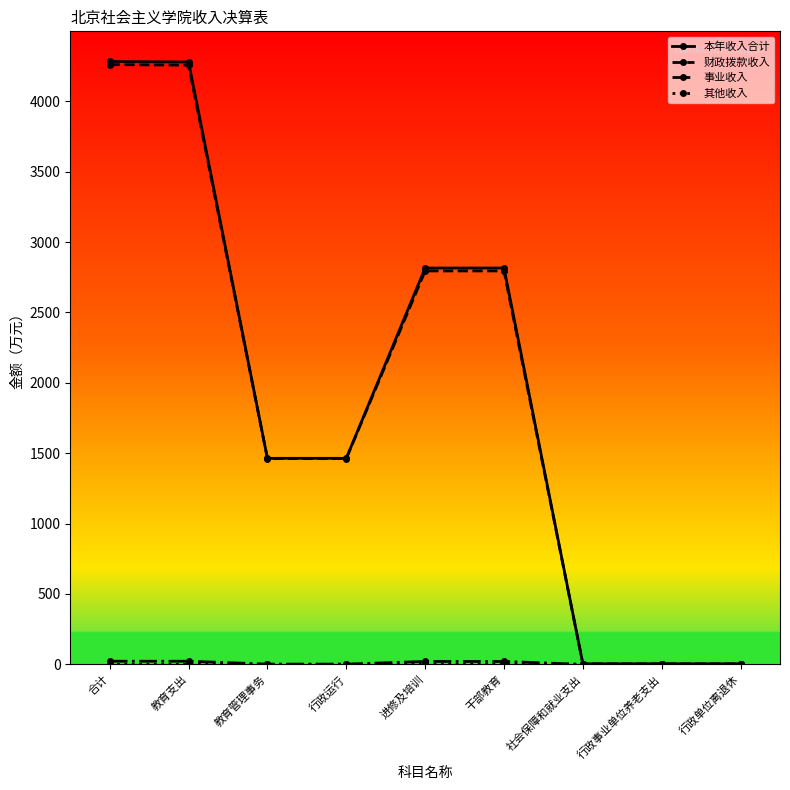

Does the chart have visible grid lines?

No